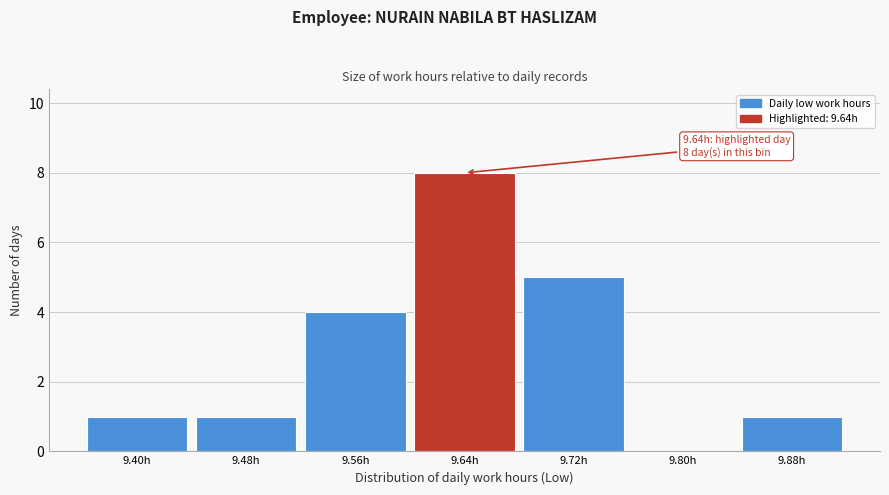

Reading left to right, list all the values displayed in this chart.

9.40h=1	9.48h=1	9.56h=4	9.64h=8	9.72h=5	9.80h=0	9.88h=1